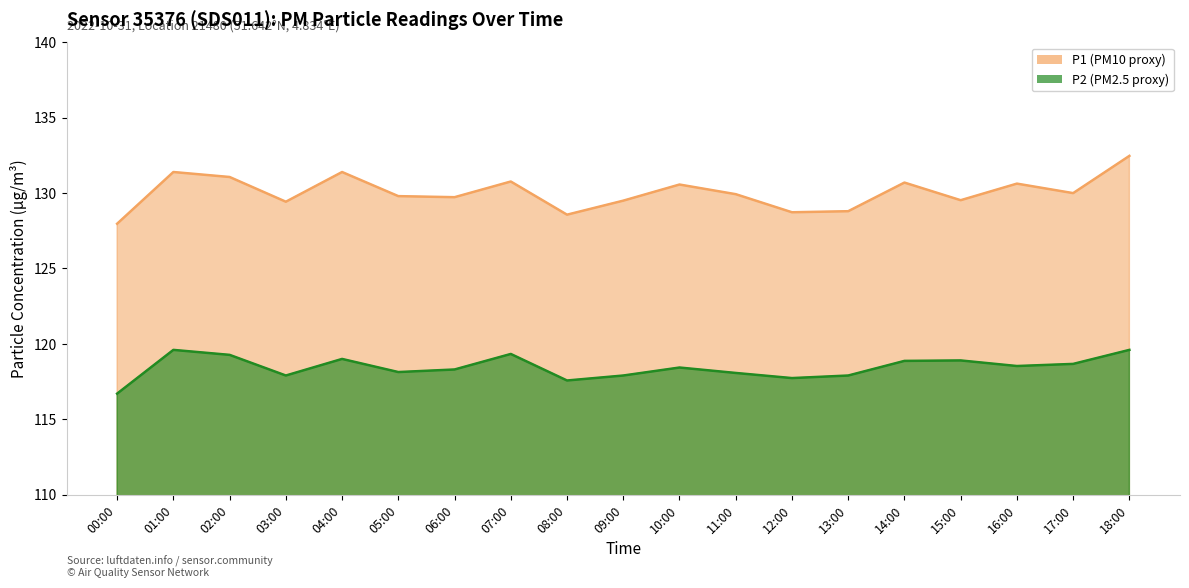

Reading right to left, transcribe all the data shown in this chart.

P1: 18:00=132.5	17:00=130.0	16:00=130.6	15:00=129.5	14:00=130.7	13:00=128.8	12:00=128.7	11:00=129.9	10:00=130.6	09:00=129.5	08:00=128.6	07:00=130.8	06:00=129.7	05:00=129.8	04:00=131.4	03:00=129.4	02:00=131.1	01:00=131.4	00:00=128.0
P2: 18:00=119.6	17:00=118.7	16:00=118.5	15:00=118.9	14:00=118.9	13:00=117.9	12:00=117.7	11:00=118.1	10:00=118.4	09:00=117.9	08:00=117.6	07:00=119.3	06:00=118.3	05:00=118.1	04:00=119.0	03:00=117.9	02:00=119.3	01:00=119.6	00:00=116.7